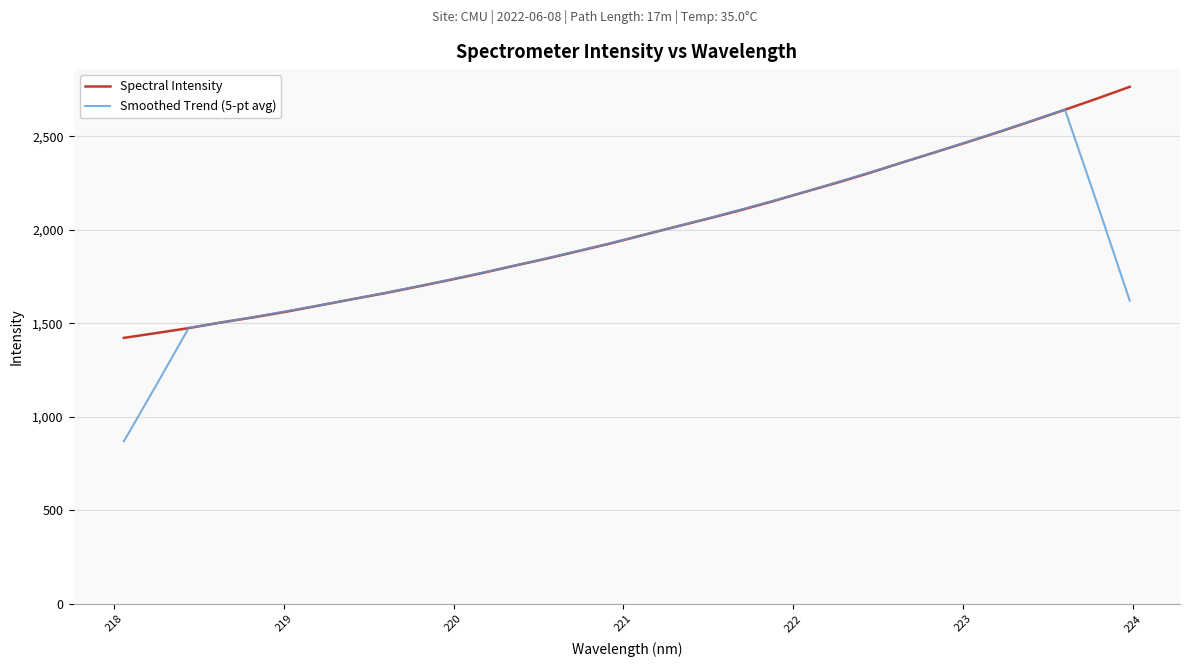

Which series has the largest range (max minus min)?

Smoothed Trend (5-pt avg)